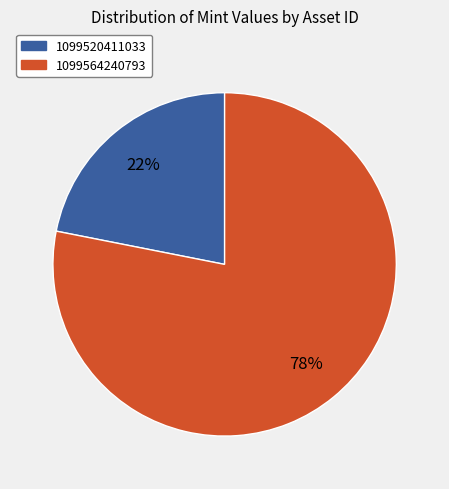

To the nearest percent, what is the difference between the largest and smallest slice percentages?

56%